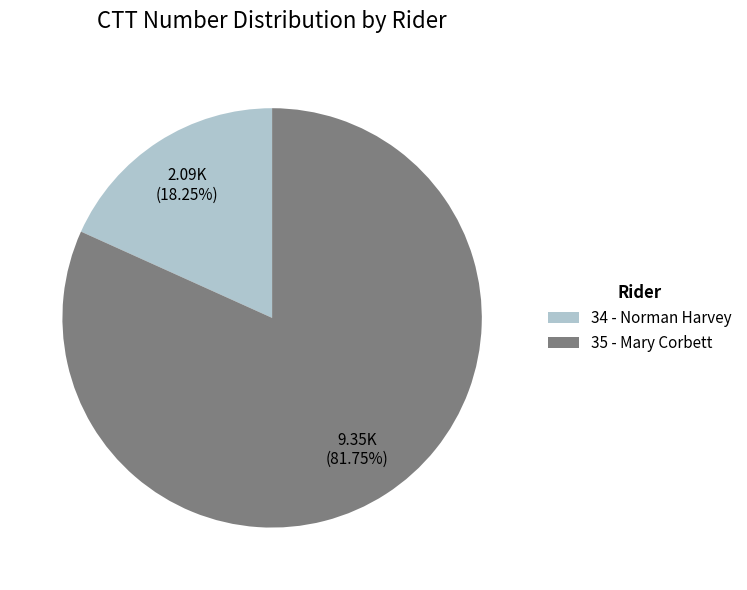

Which has a higher value, 35 - Mary Corbett or 34 - Norman Harvey?

35 - Mary Corbett